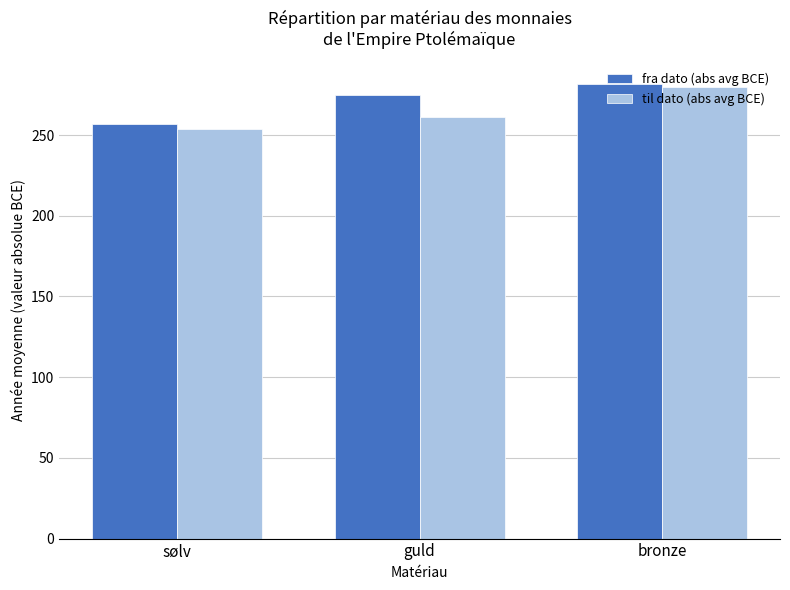

List the labels in order of til dato (abs avg BCE) value, largest first.

bronze, guld, sølv